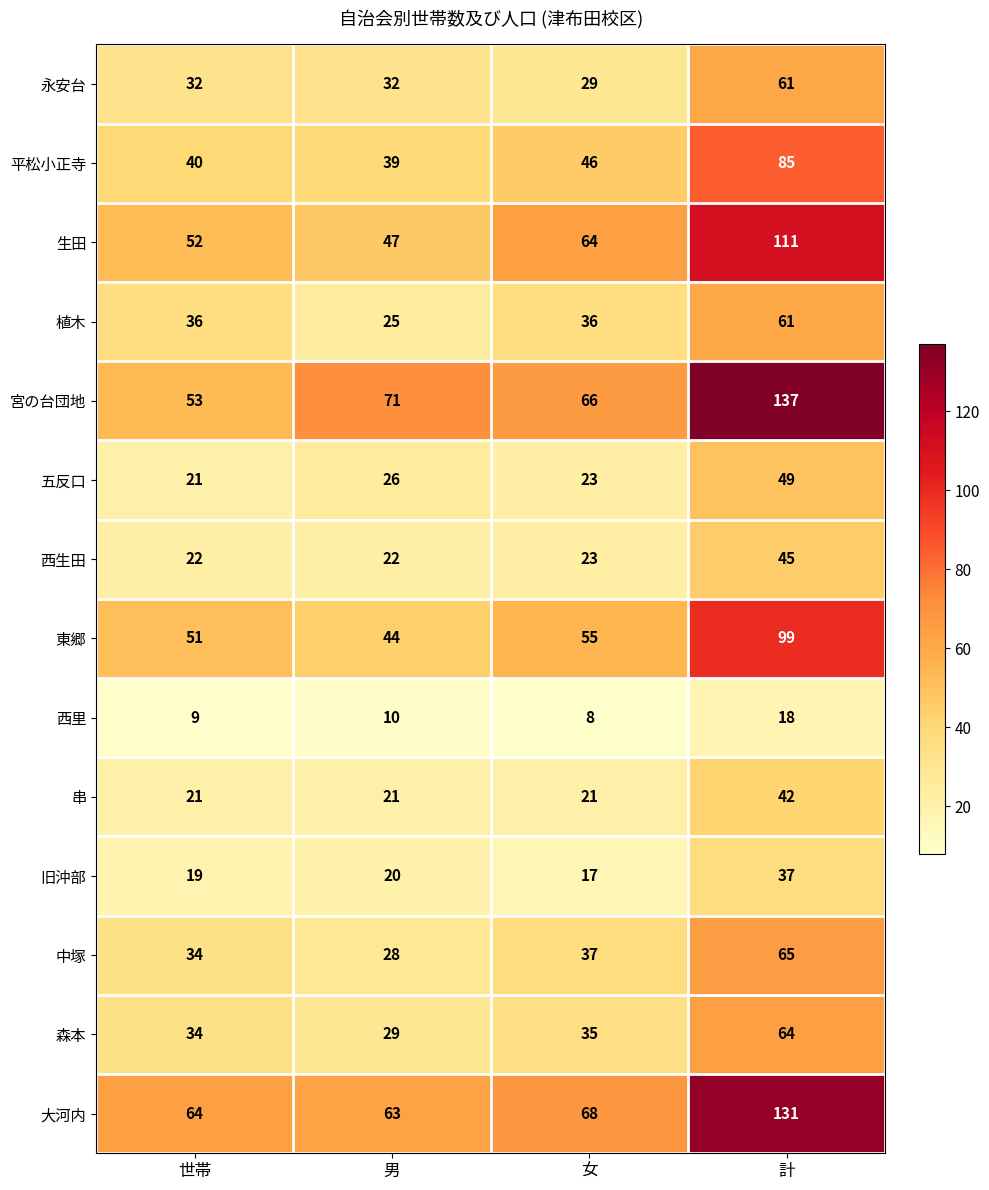

Which category has the highest value across all series?

計